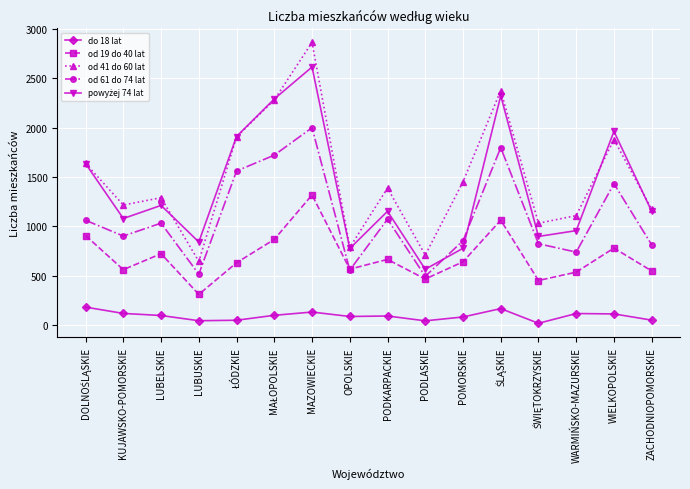

At how many categories does at least one series exceed 543?

16